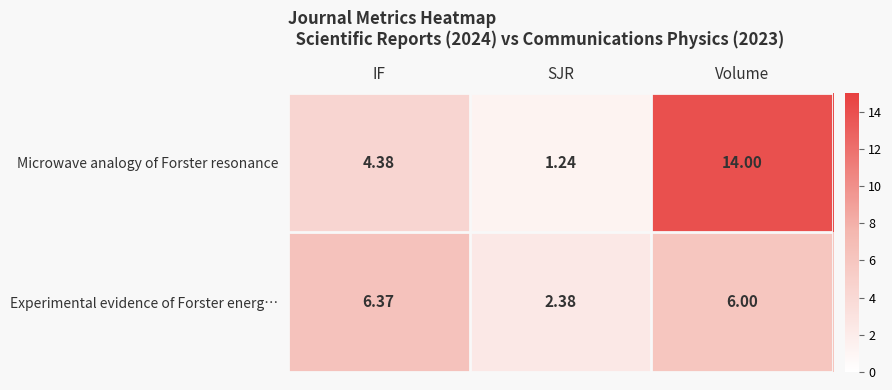

At which category does the chart reach its minimum across all series?

SJR